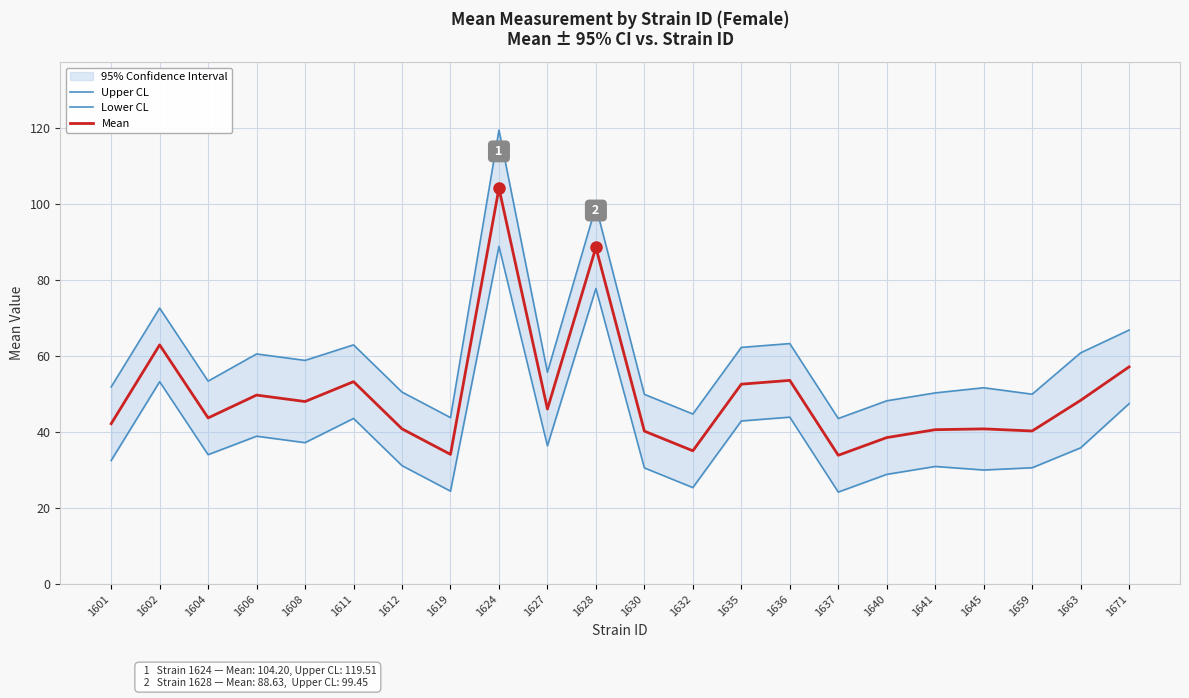

What are all the series names shown in the legend?

Upper CL, Lower CL, Mean